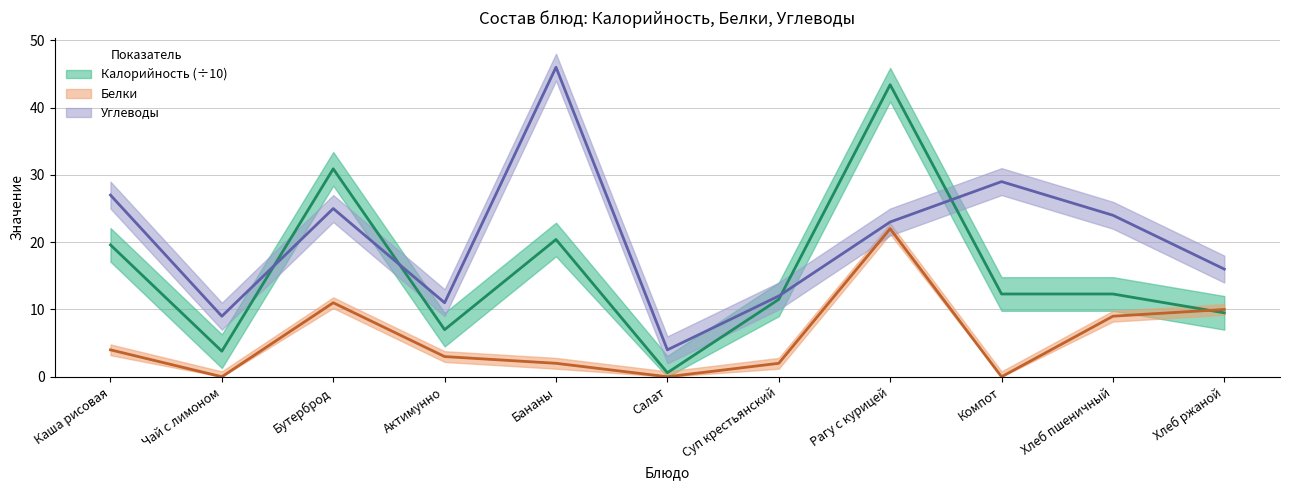

True or false: Калорийность has more than 0 interior local peaks.

True